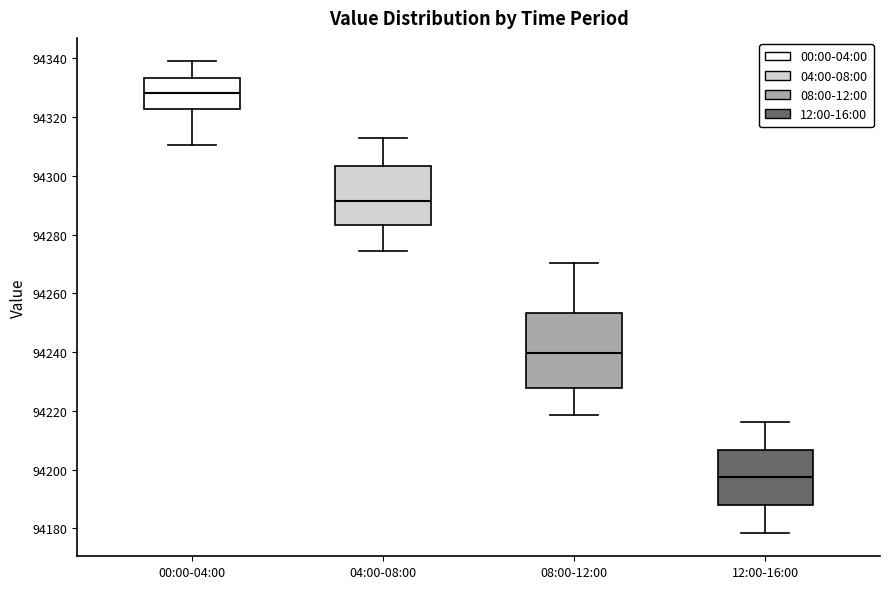

Which box has the lowest median line?

12:00-16:00